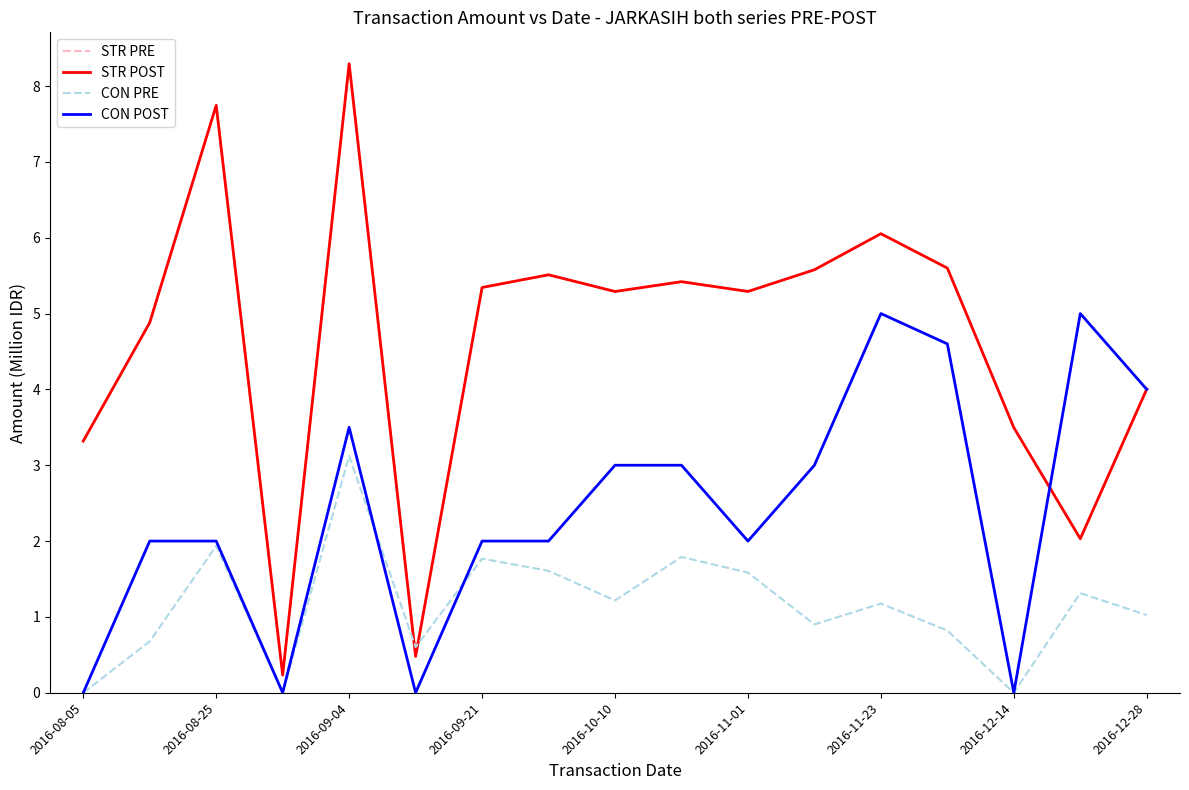

Does the chart have visible grid lines?

No